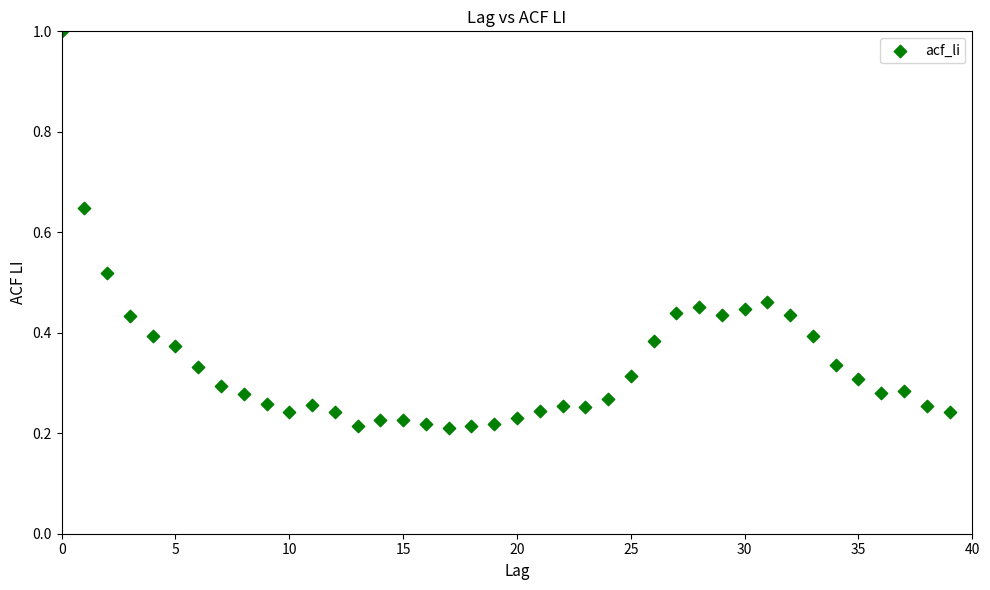

What is the range of Y values (max minus min)?

0.8